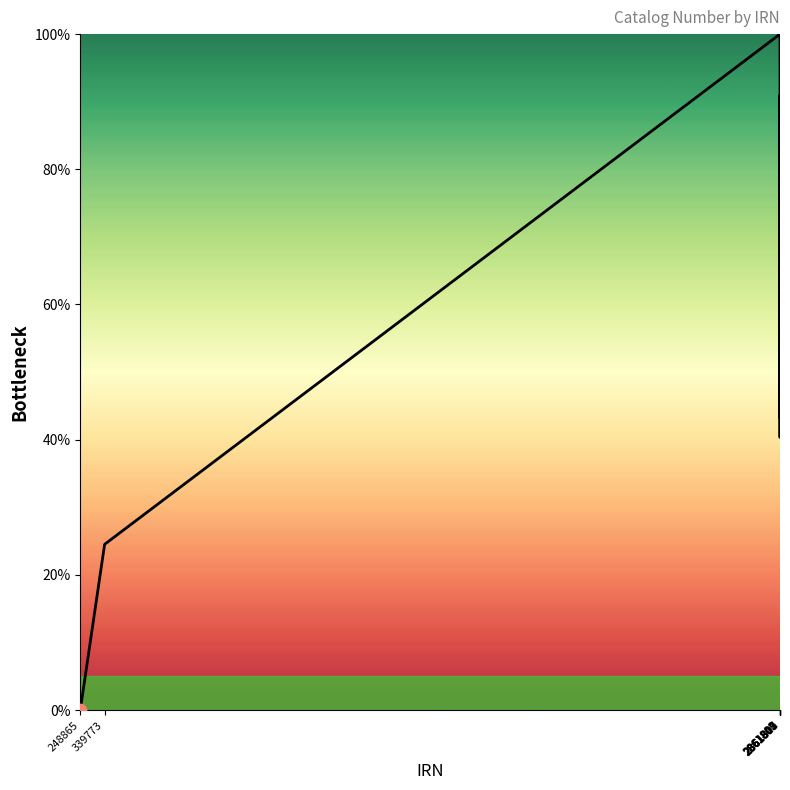

What is the difference between the maximum and minimum values?

100.0